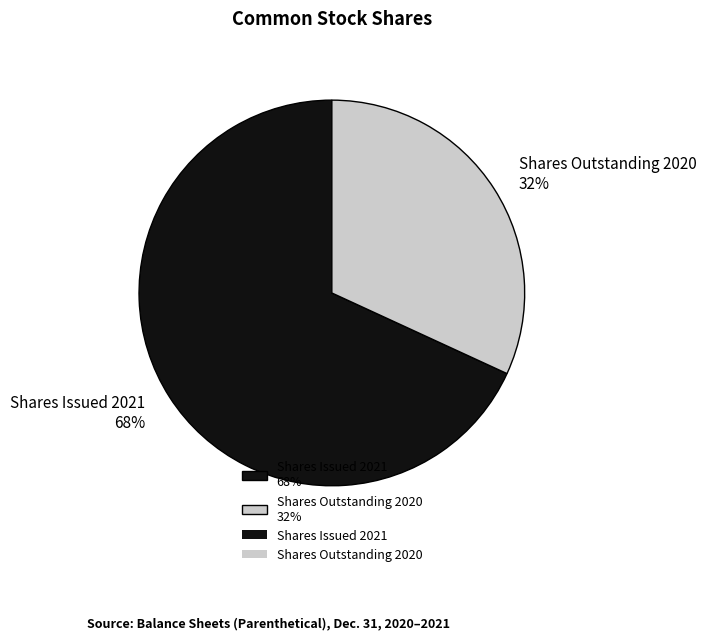

To the nearest percent, what is the average slice percentage?

50%